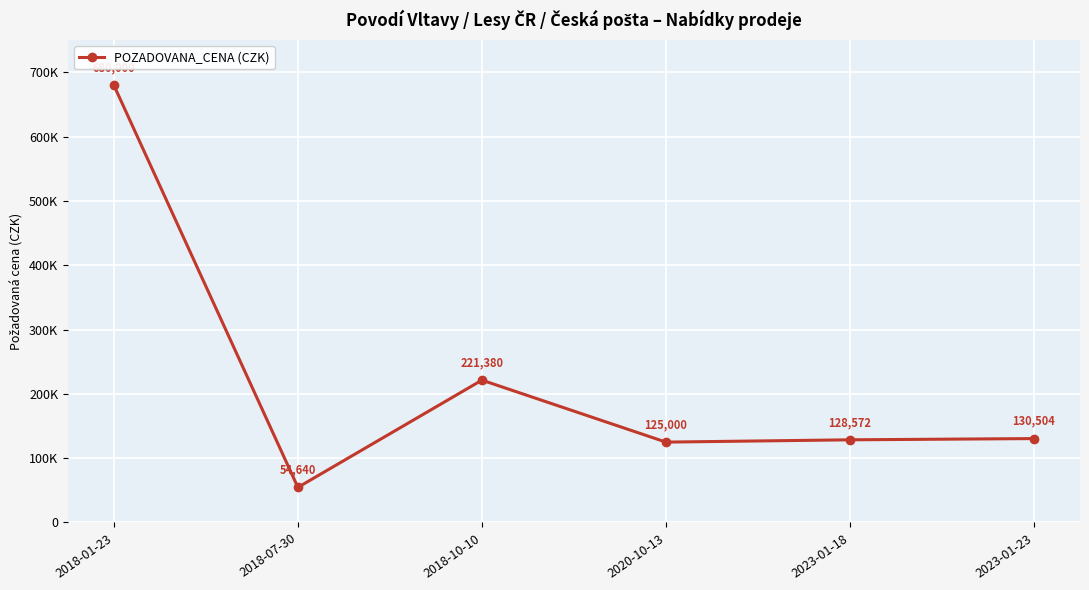

Where is the first local minimum?

2018-07-30